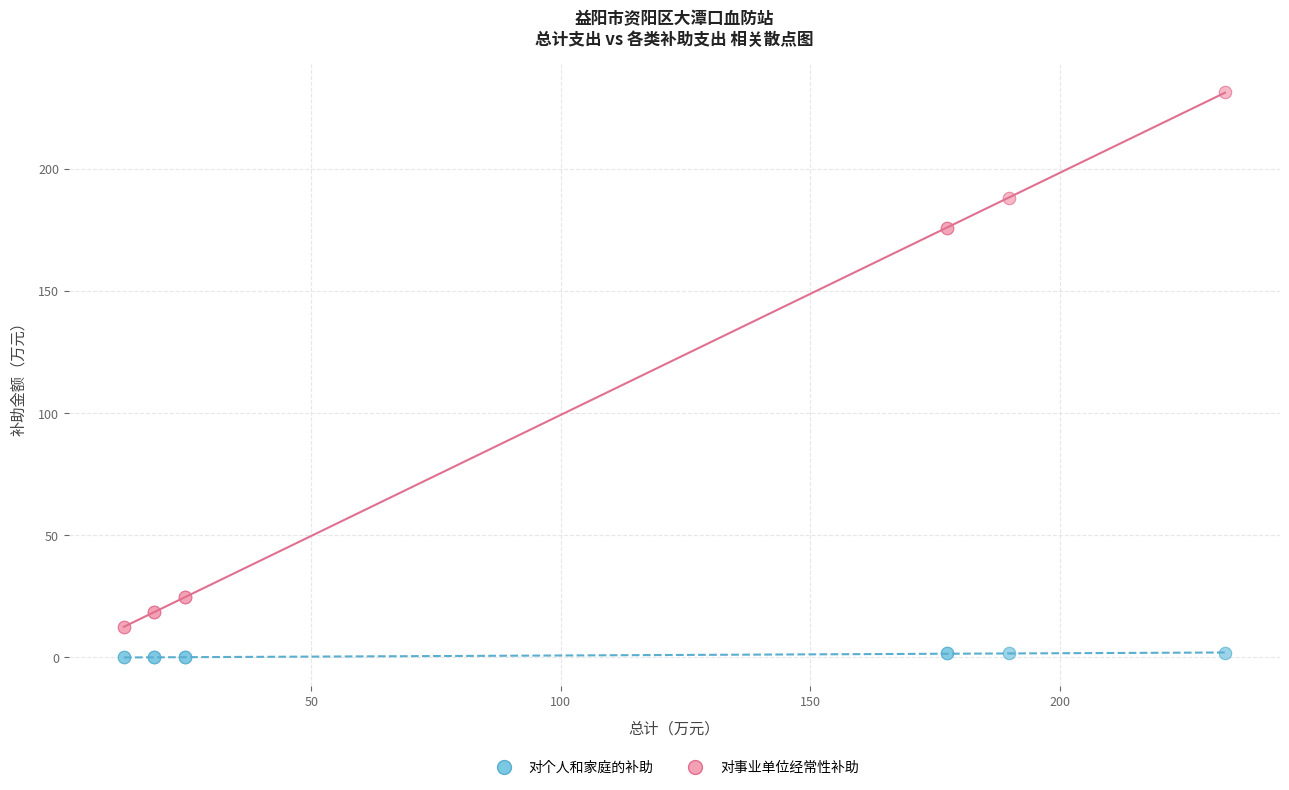

Which series has the widest spread of Y values?

对事业单位经常性补助